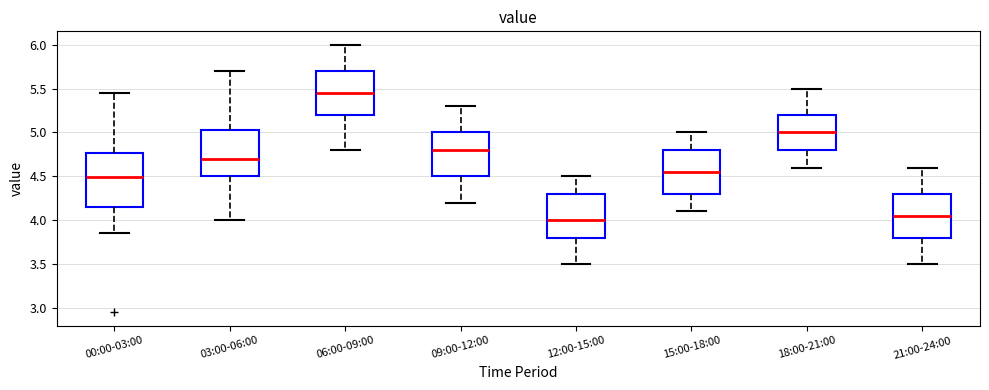

Reading left to right, transcribe this box plot: for each box, give where its median line is, the range the box spans, and where its two whiskers end, as read against the y-axis. The values are not printed on the chart, so give them approximately, as read against the axis.

00:00-03:00: median 4.50, box 4.15 to 4.75, whiskers 3.85 to 5.45
03:00-06:00: median 4.70, box 4.50 to 5.05, whiskers 4.00 to 5.70
06:00-09:00: median 5.45, box 5.20 to 5.70, whiskers 4.80 to 6.00
09:00-12:00: median 4.80, box 4.50 to 5.00, whiskers 4.20 to 5.30
12:00-15:00: median 4.00, box 3.80 to 4.30, whiskers 3.50 to 4.50
15:00-18:00: median 4.55, box 4.30 to 4.80, whiskers 4.10 to 5.00
18:00-21:00: median 5.00, box 4.80 to 5.20, whiskers 4.60 to 5.50
21:00-24:00: median 4.05, box 3.80 to 4.30, whiskers 3.50 to 4.60